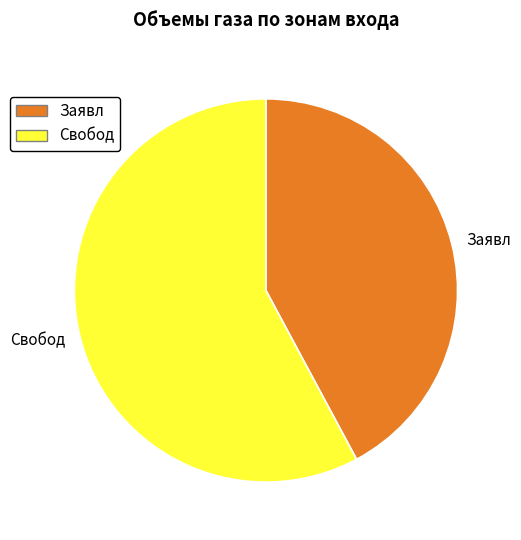

Is there any slice that represents more than half of the pie?

Yes